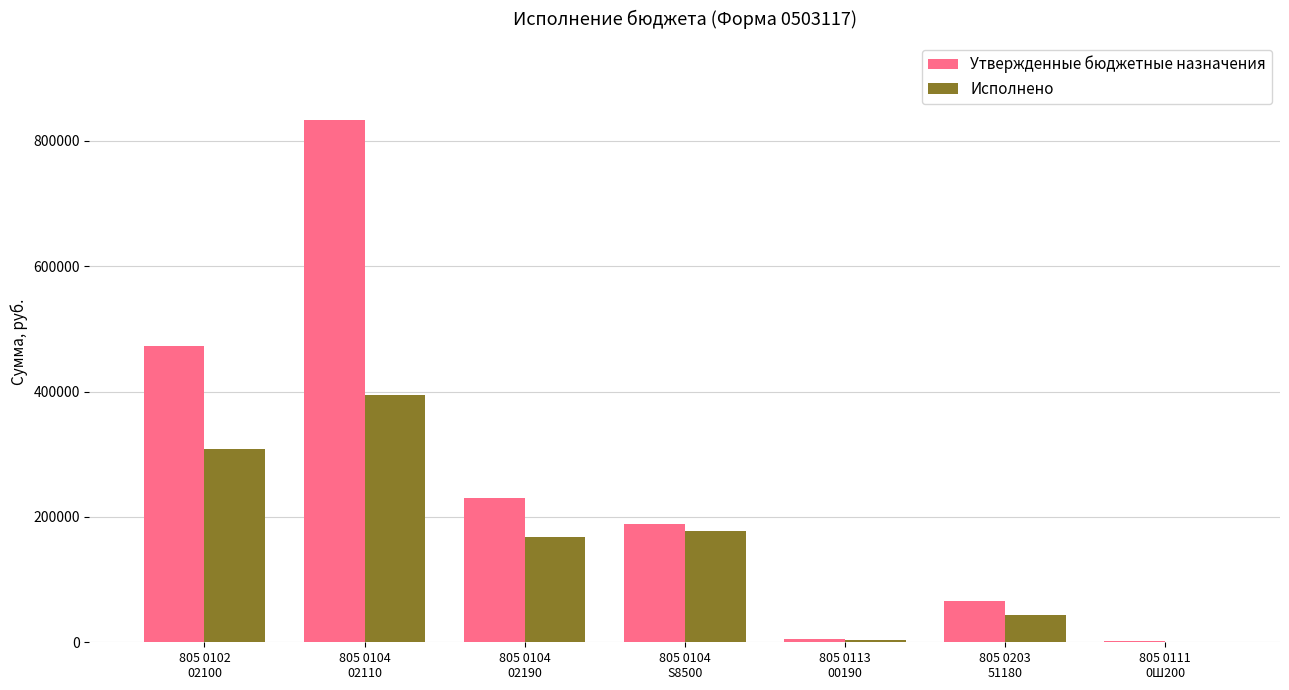

At which label is Утвержденные бюджетные назначения closest to 417387?

805 0102
02100